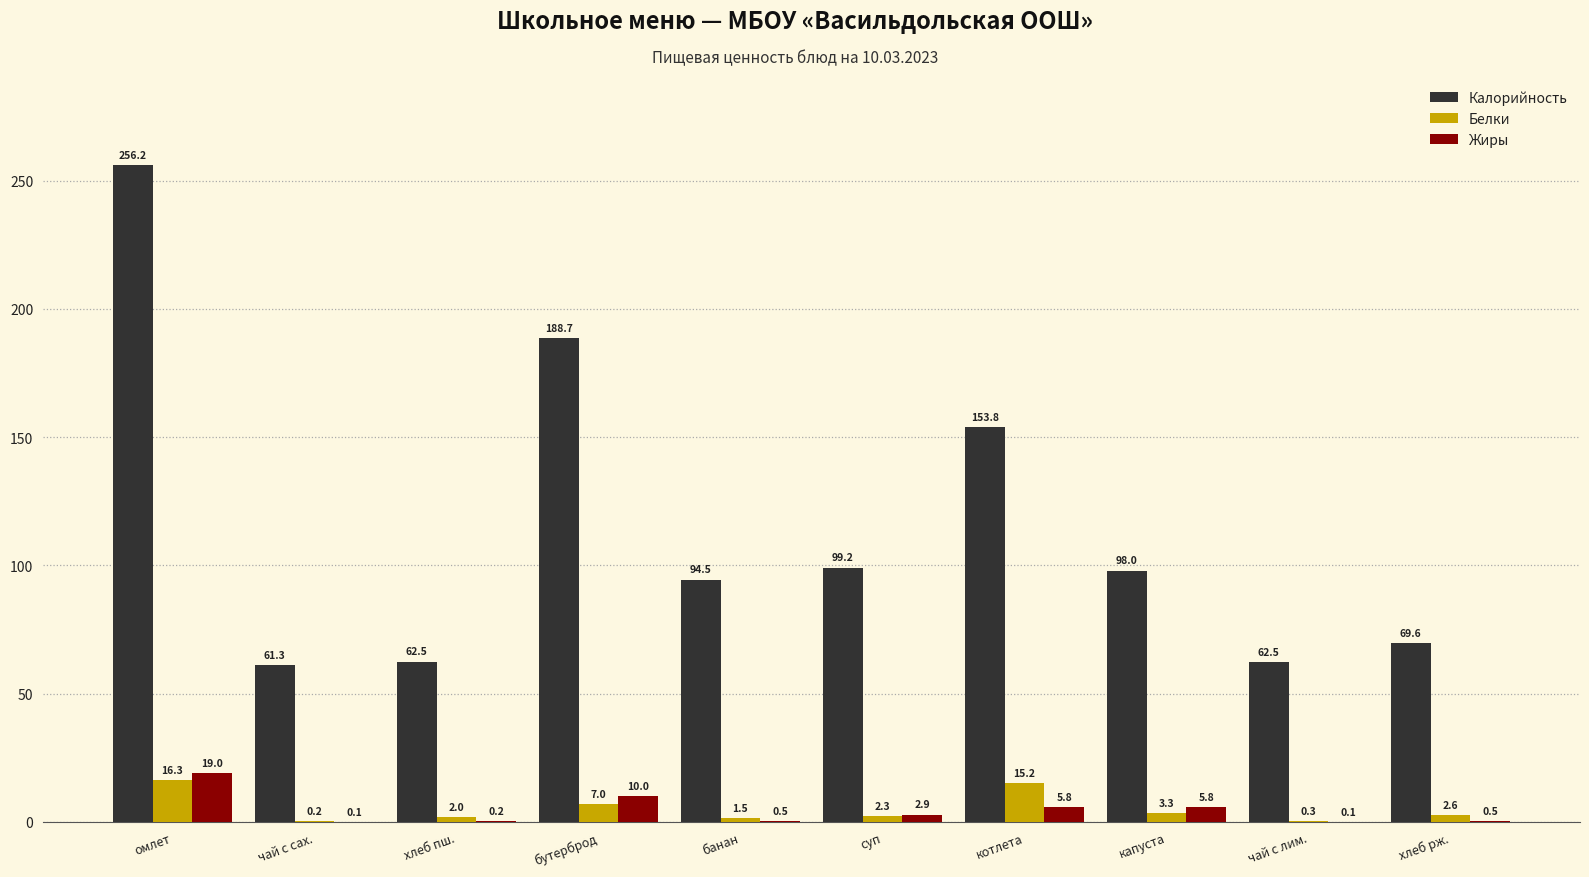

What is the difference between the Жиры values at банан and хлеб пш.?

0.3